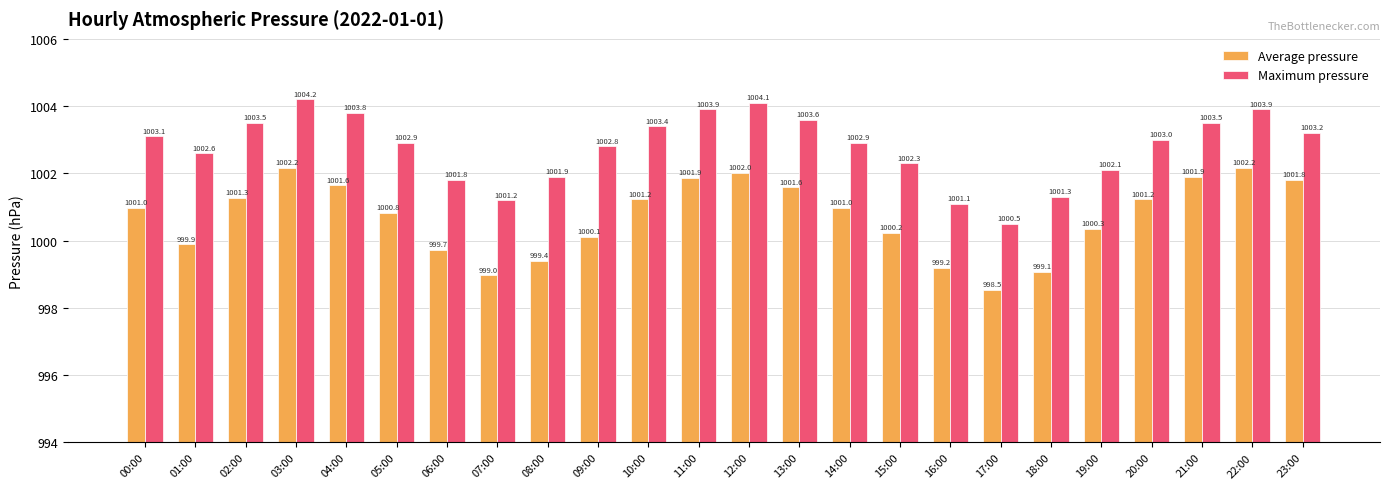

What is the total value across all series at 01:00?

2002.5